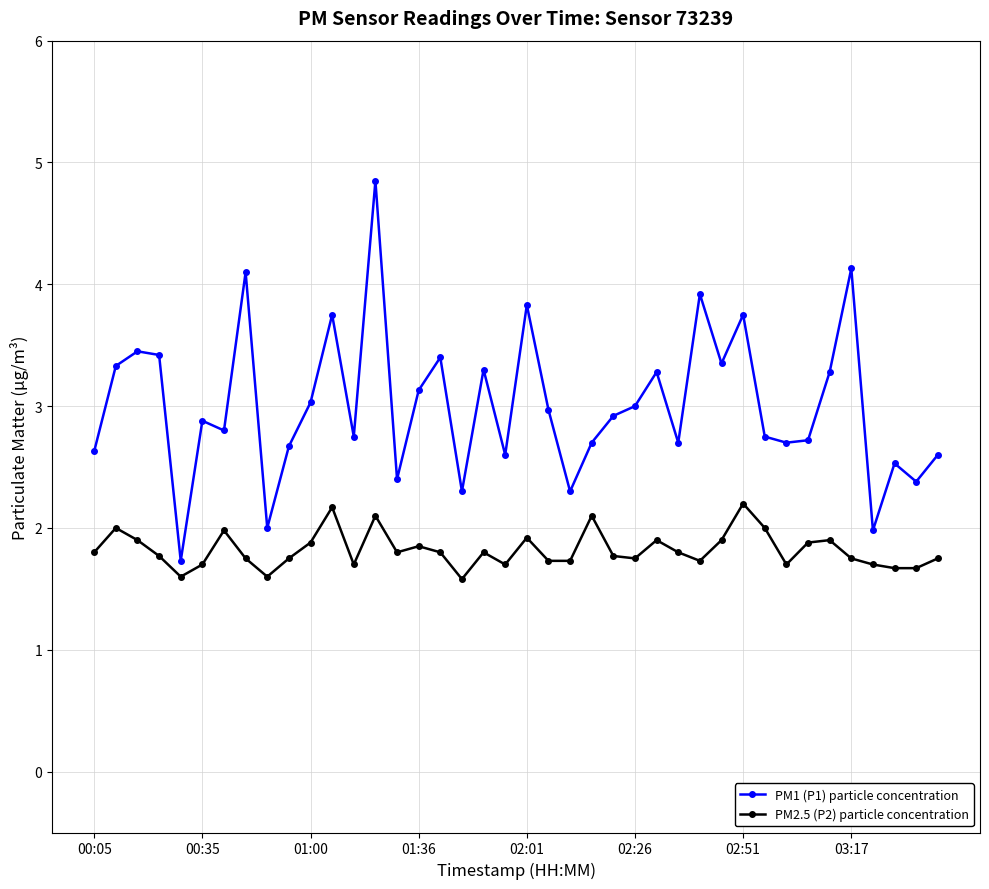

What is the value of the PM2.5 (P2) particle concentration point at the 30th from the left?

1.9